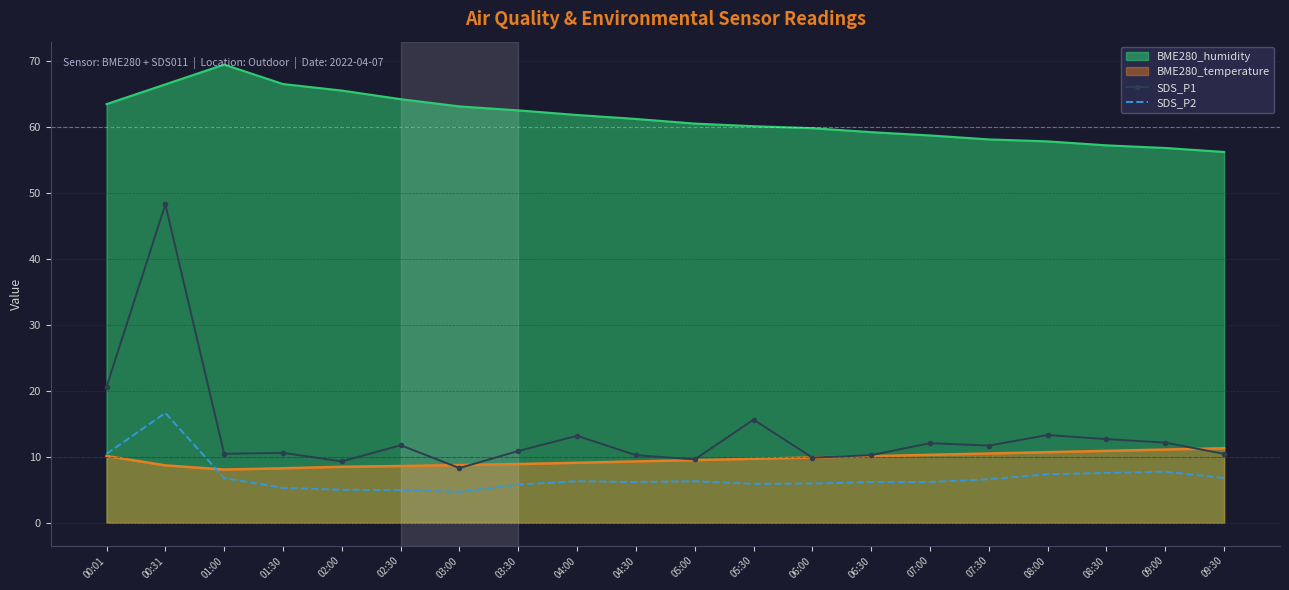

What is the minimum value shown in the chart?

4.7